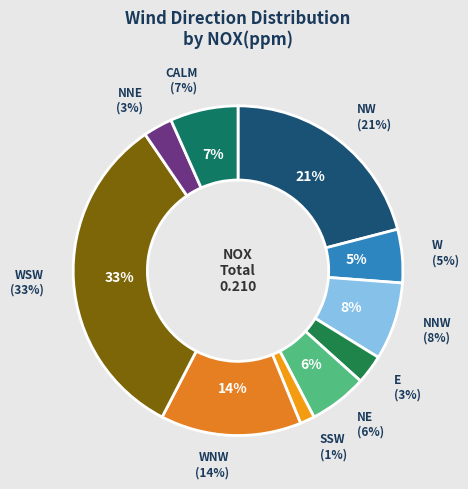

To the nearest percent, what is the combined percentage of NE and SSW?

7%